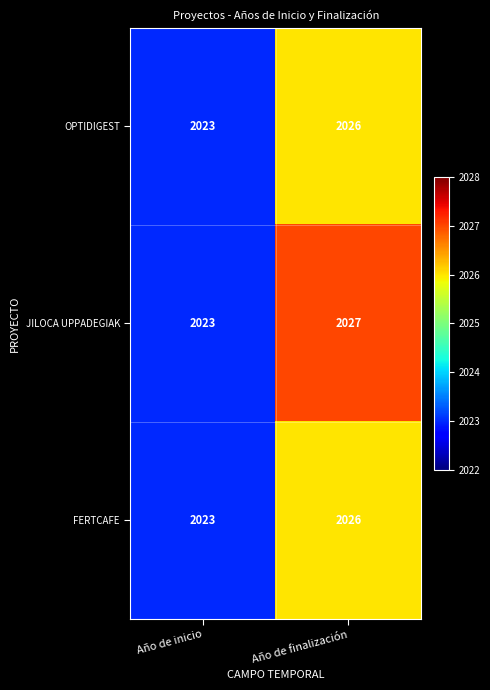

Which category has the highest value across all series?

Año de finalización